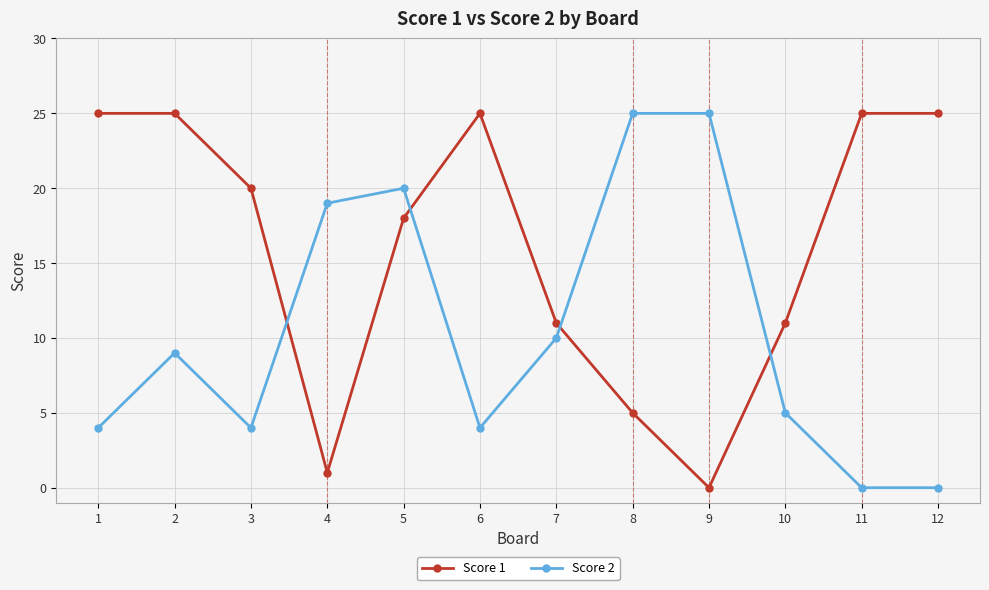

What is the difference between the highest and lowest values at 8?

20